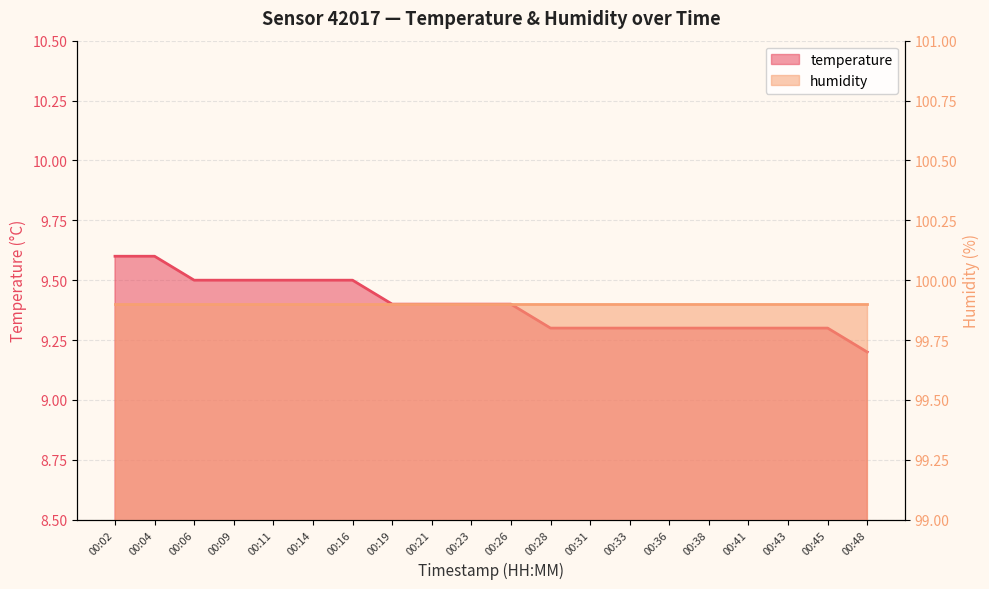

Where is the data nearest to the value 9?

00:48